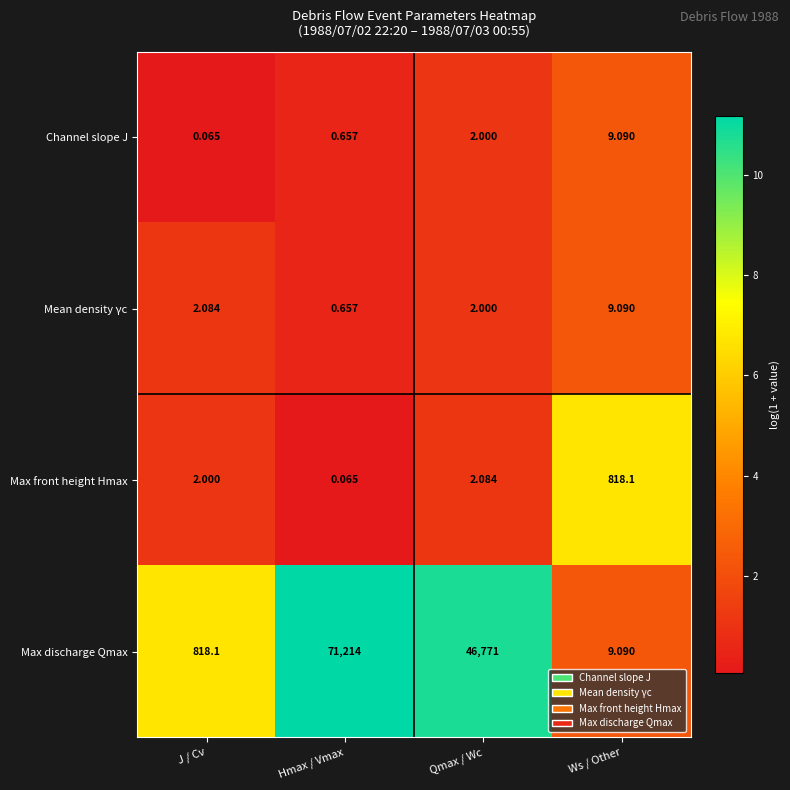

Is the value of Max front height Hmax at Ws / Other greater than the value of Max discharge Qmax at Hmax / Vmax?

No